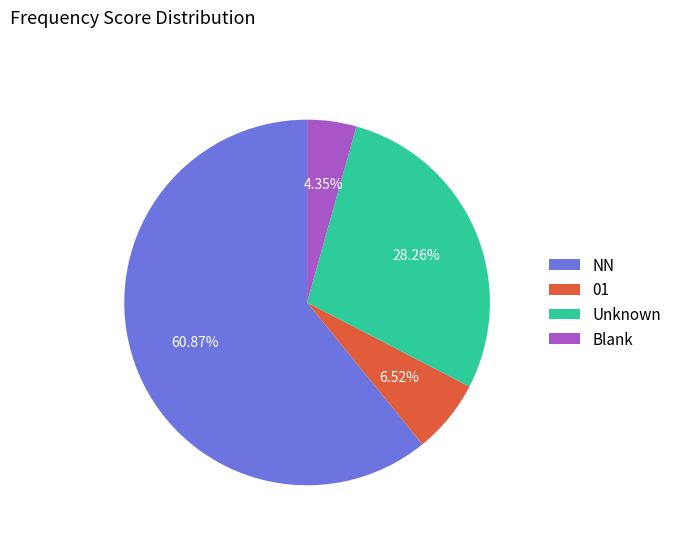

Which slice represents more than half of the pie?

NN